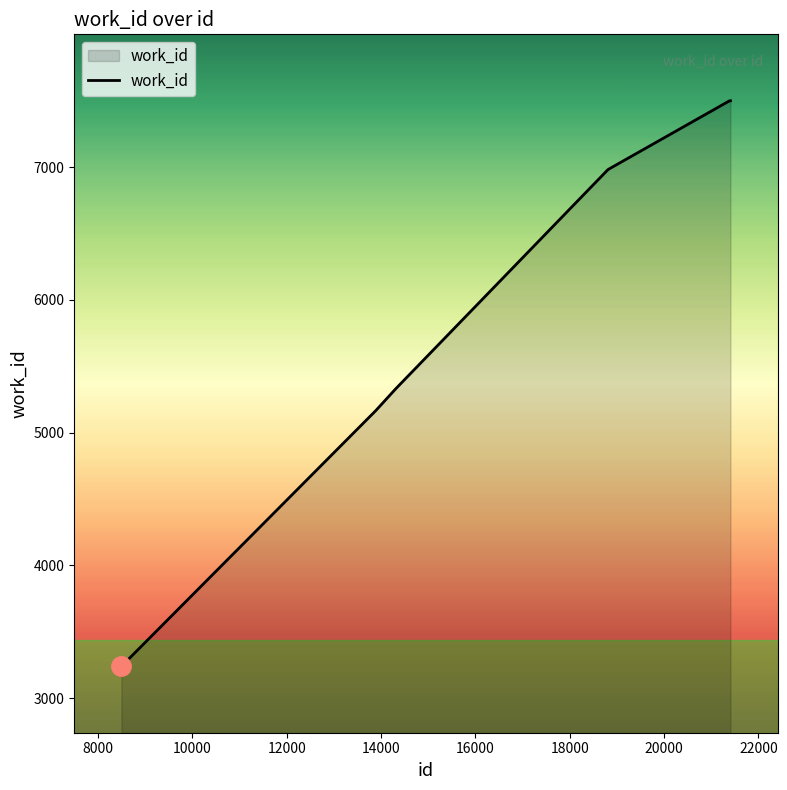

What is the smallest value displayed?

3241